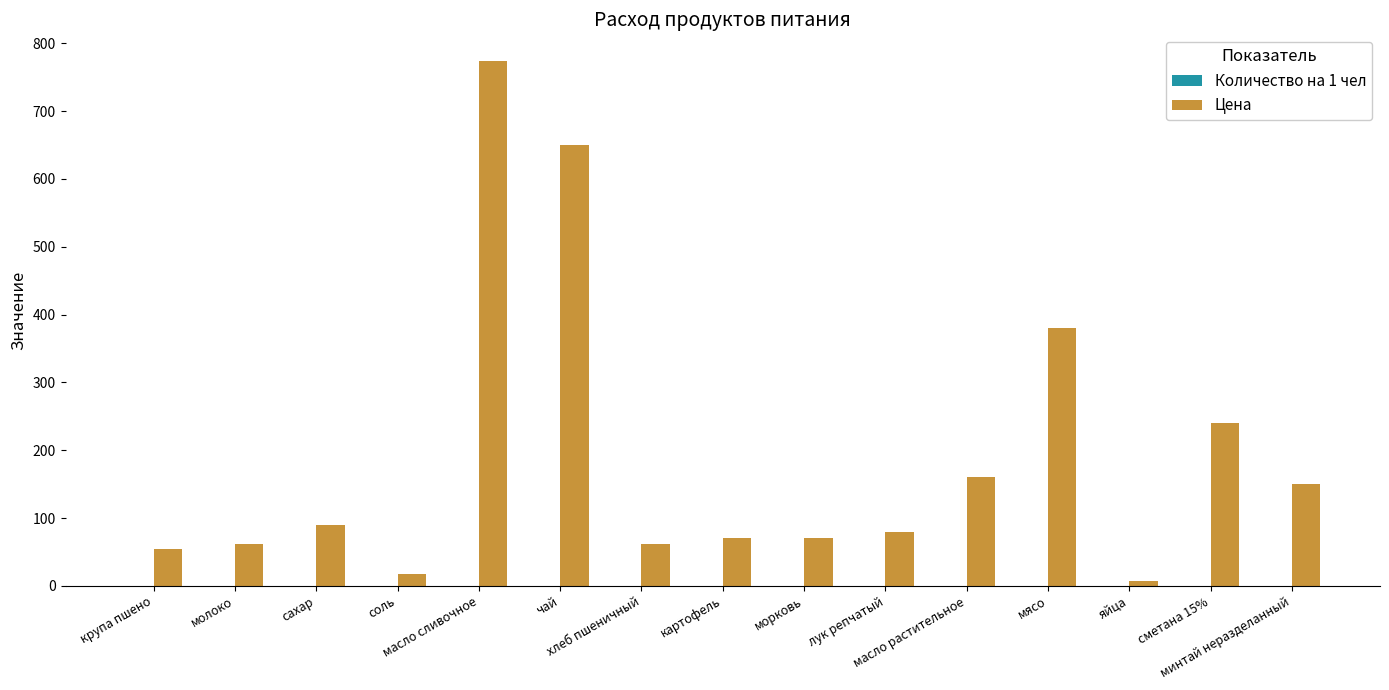

What is the spread (max minus min) of values at сахар?

90.0